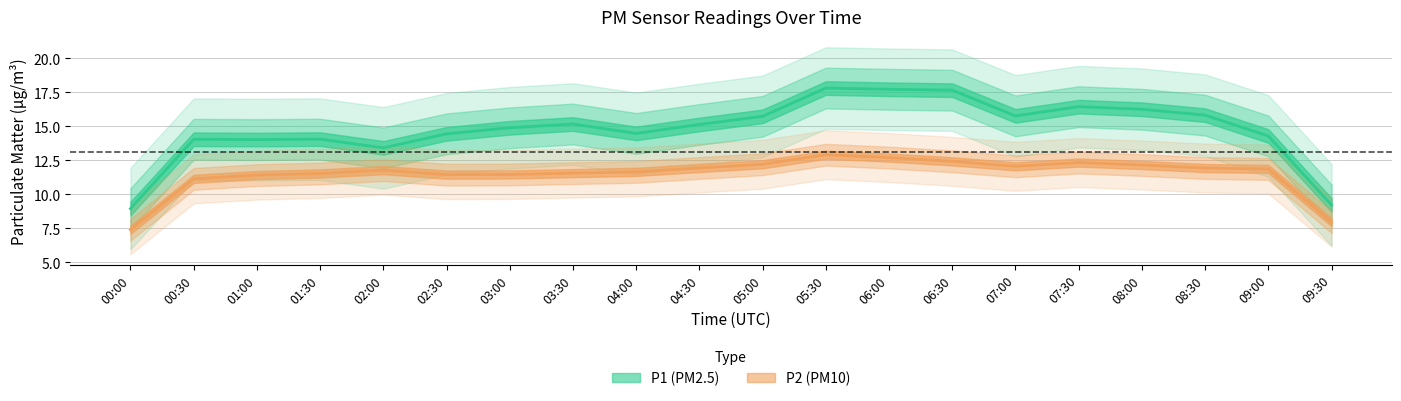

Rank the series by their average value, from lowest to highest.

P2, P1